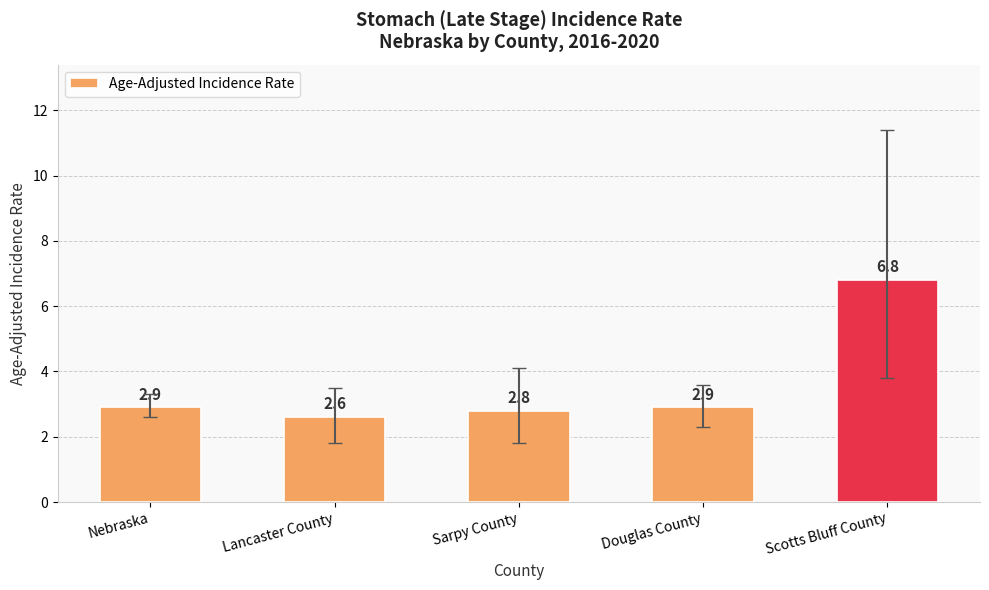

What value does the data have at Douglas County?

2.9